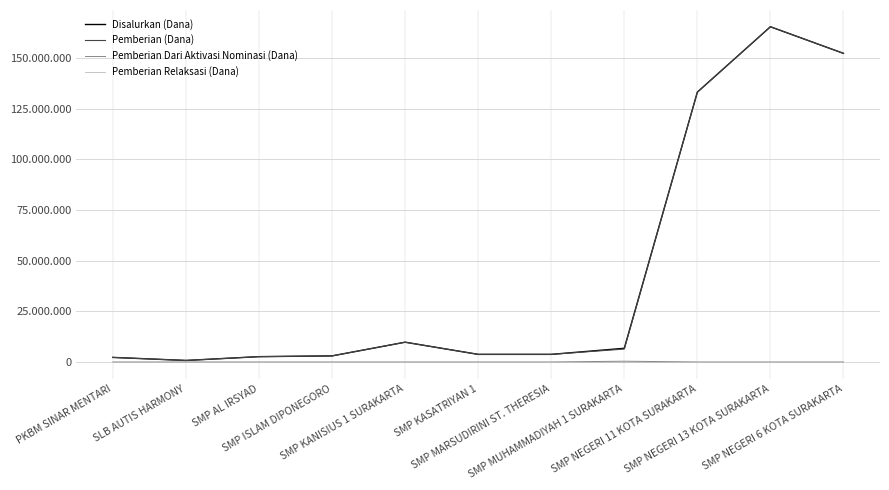

Where is Pemberian (Dana) nearest to the value 83062500?

SMP NEGERI 11 KOTA SURAKARTA